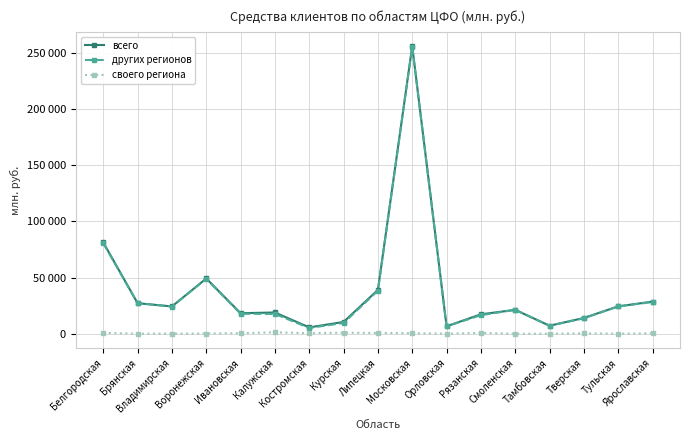

What is the label of the 5th point from the right?

Смоленская